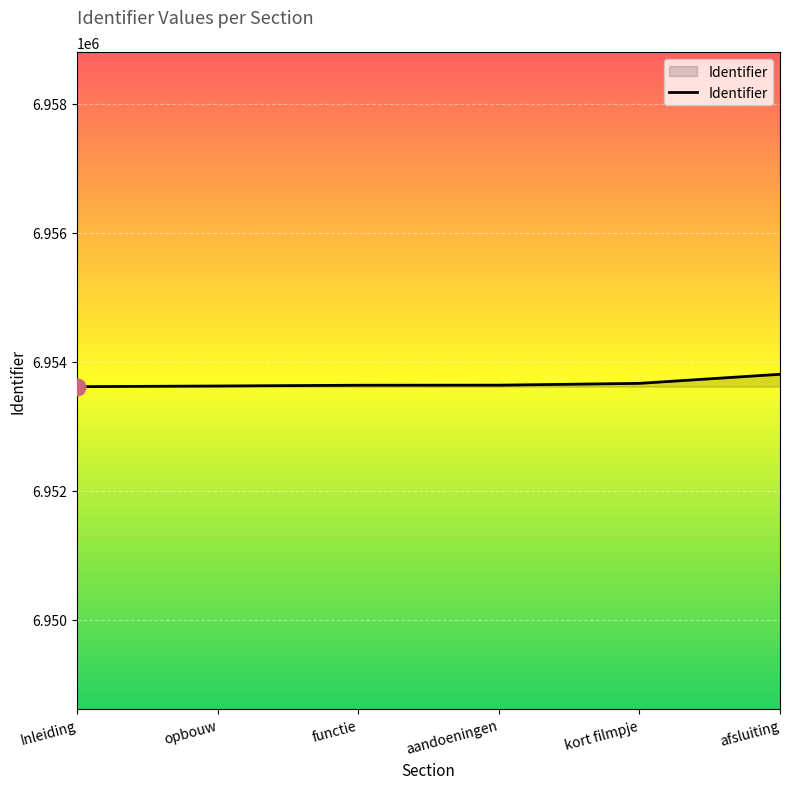

What is the sum of all values?

41721982